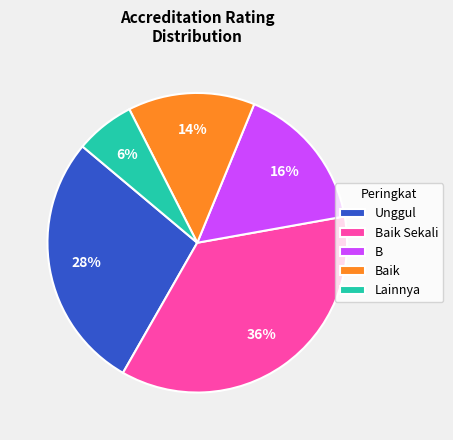

What is the largest slice in the pie chart?

Baik Sekali